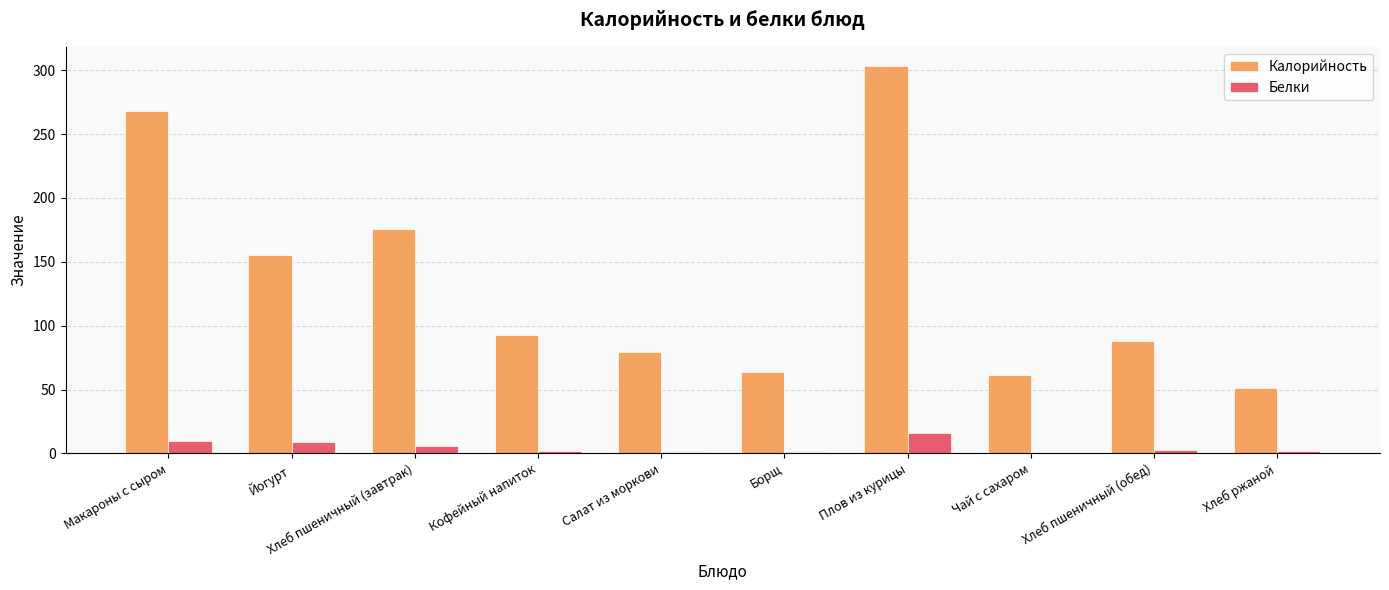

The Калорийность series shows 88.0 at Хлеб пшеничный (обед). True or false?

True